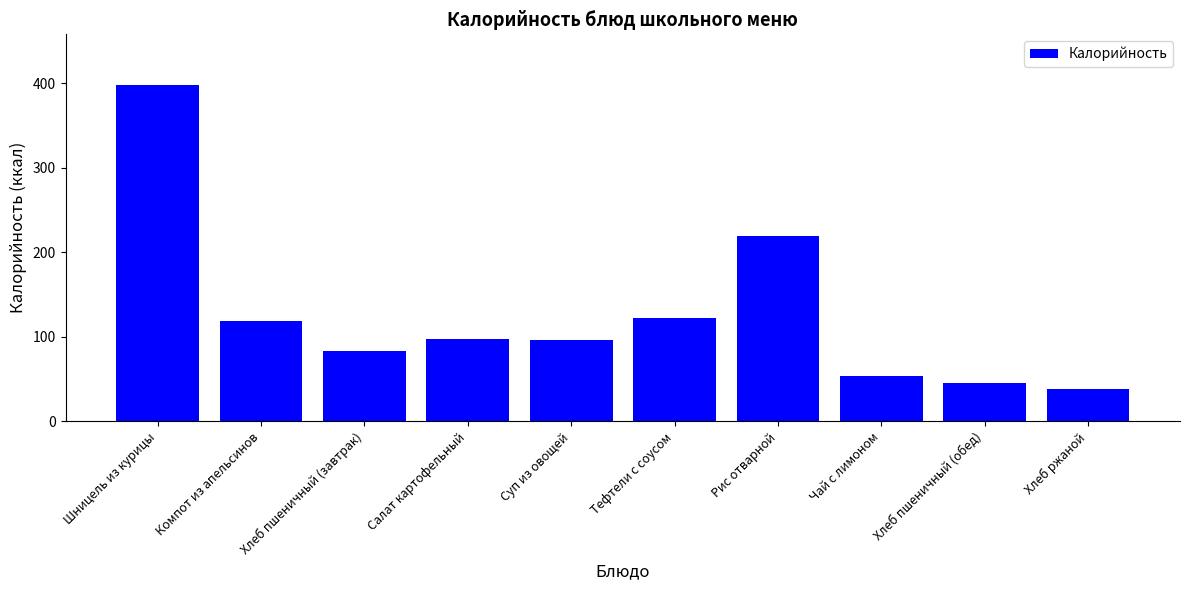

What is the sum of all values?

1271.1